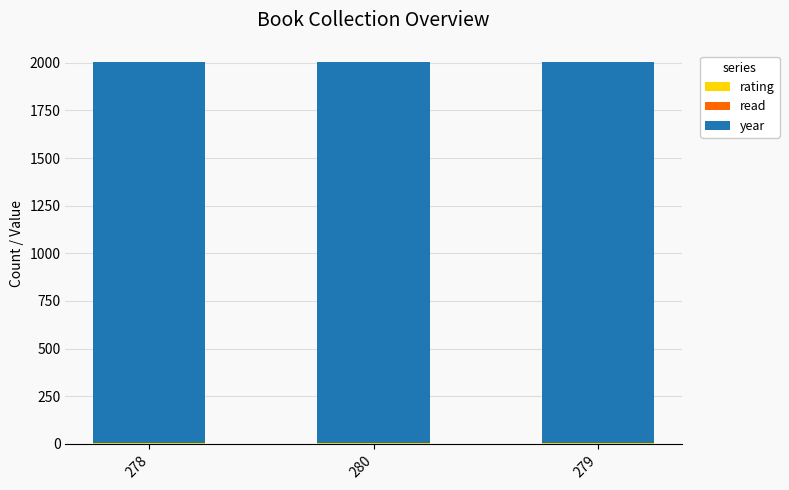

Are the bars horizontal?

No